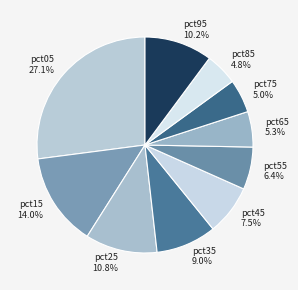

Is there any slice that represents more than half of the pie?

No